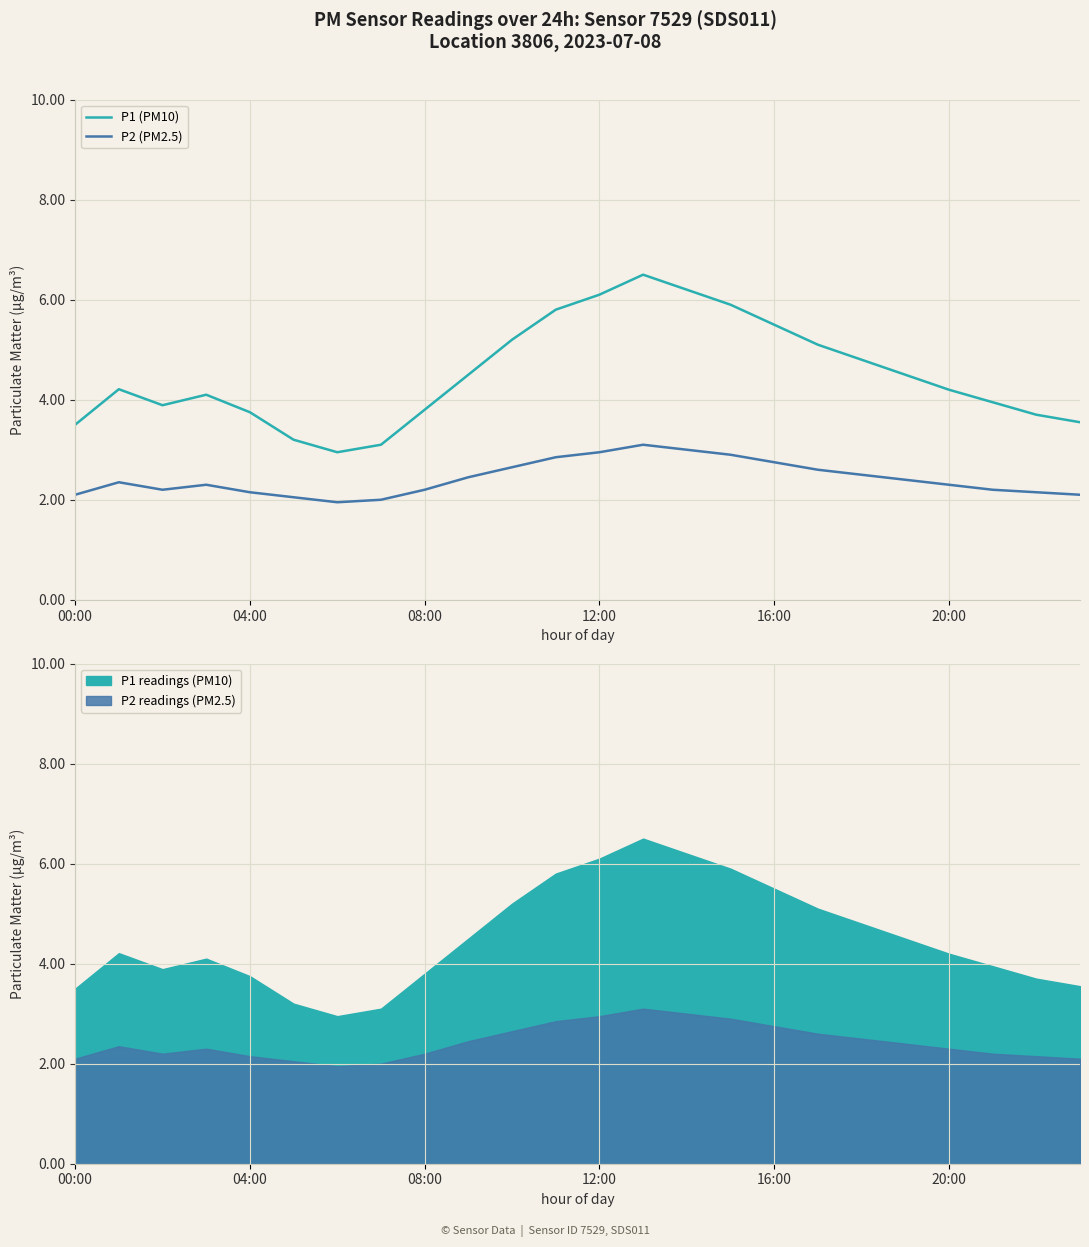

What position from the right is 22?

2